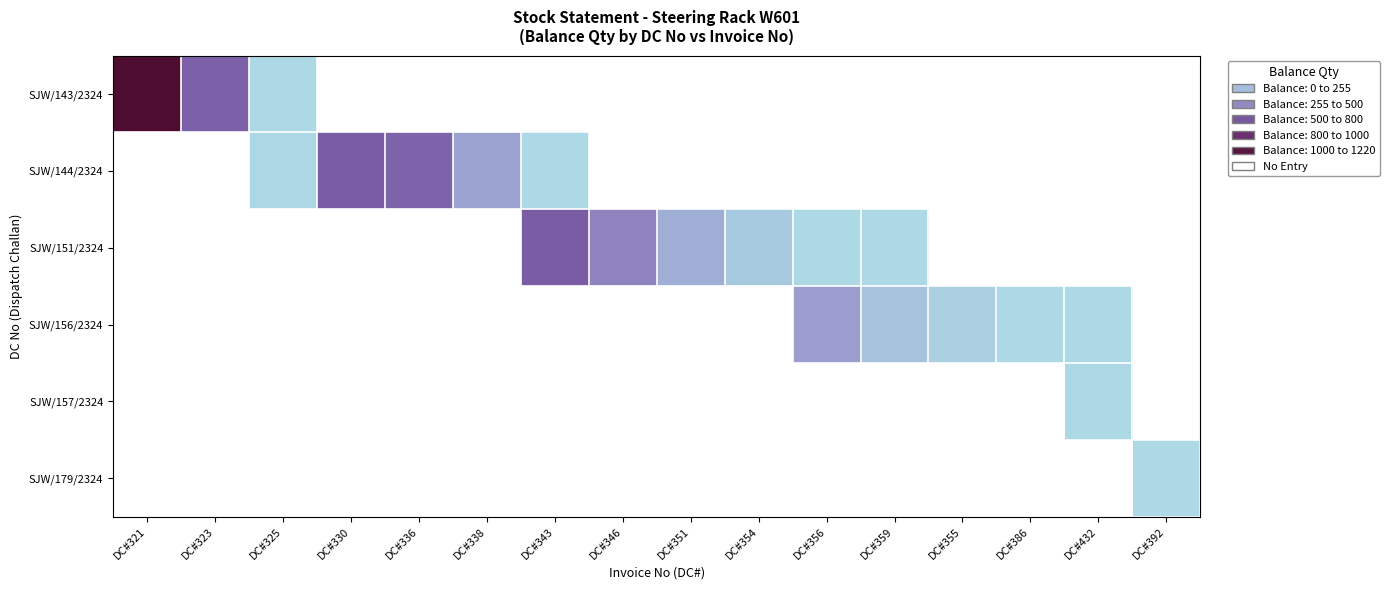

Which has a higher value, DC#386 or DC#356?

DC#356